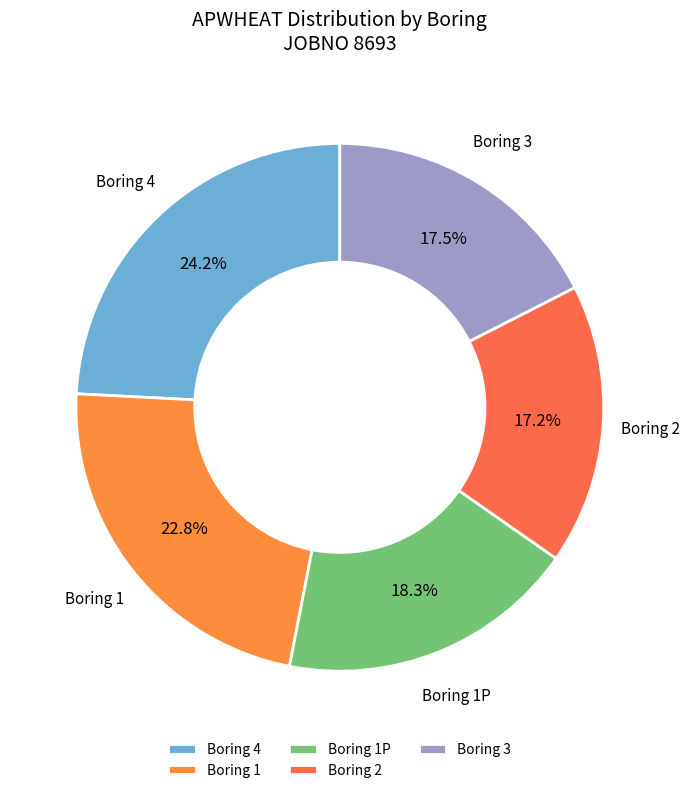

What is the ratio of the value at Boring 4 to the value at Boring 3?

1.4